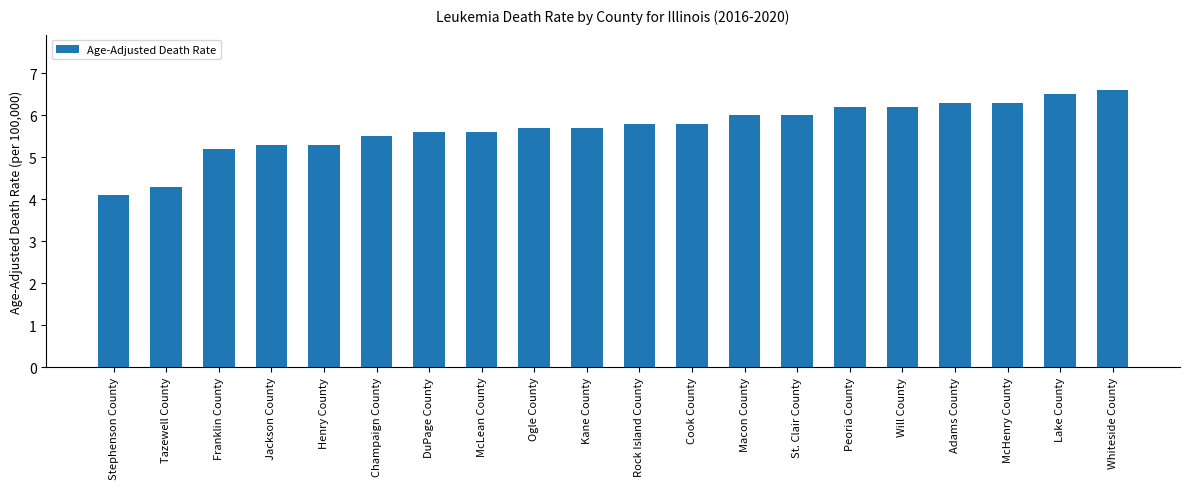

True or false: the data shows 1.6 at St. Clair County.

False